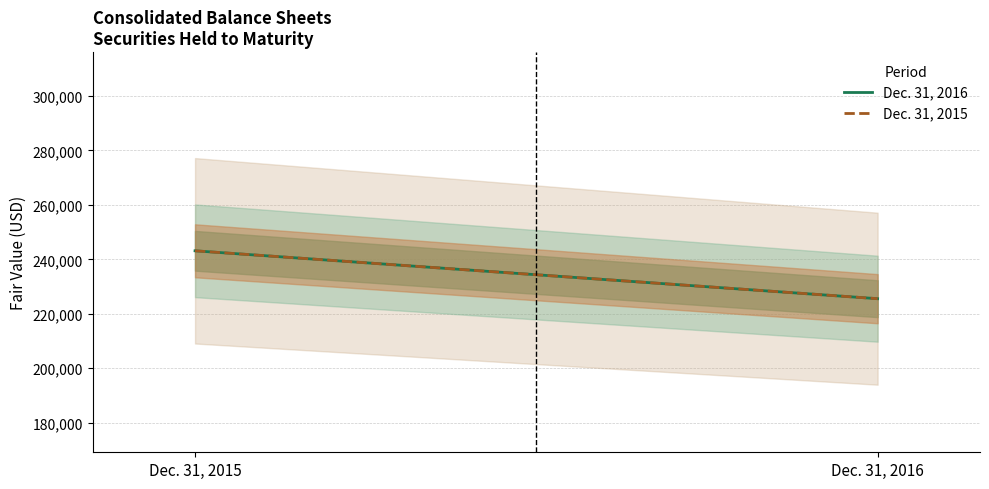

What is the total value across all series at Dec. 31, 2015?

486246